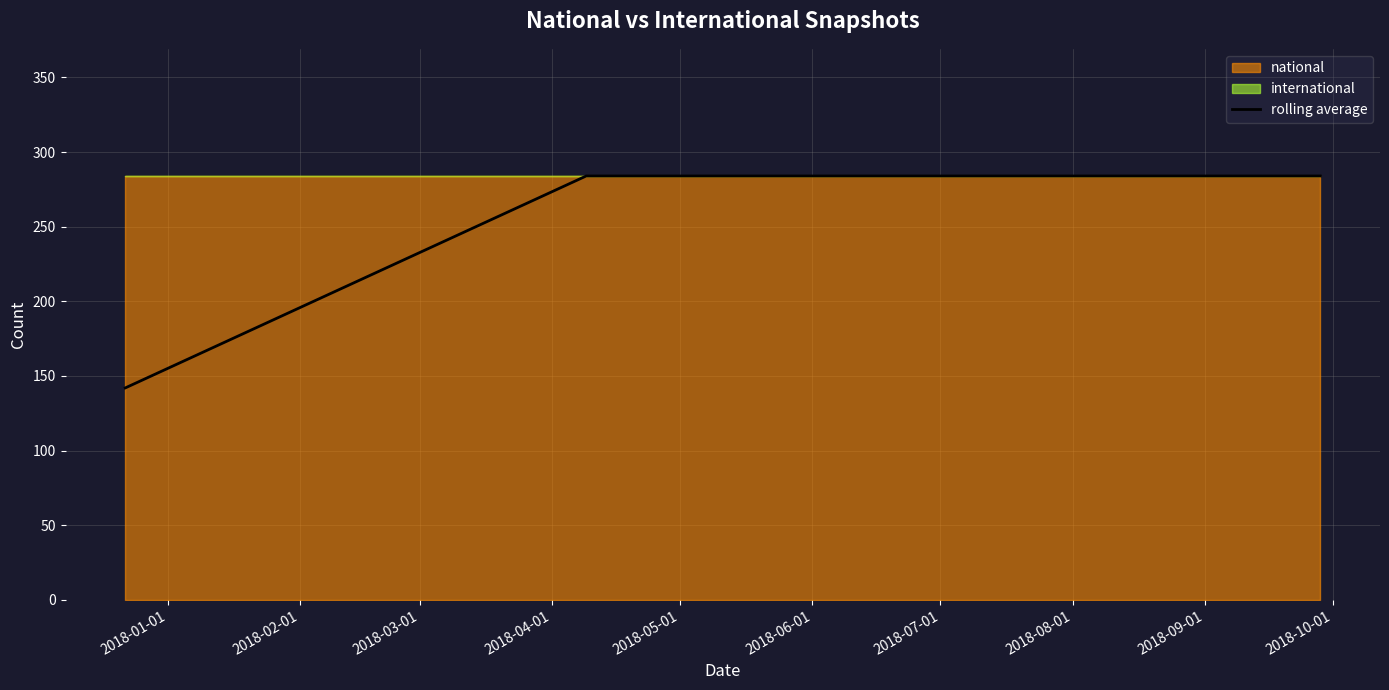

Reading left to right, transcribe all the data shown in this chart.

142	284	284	284